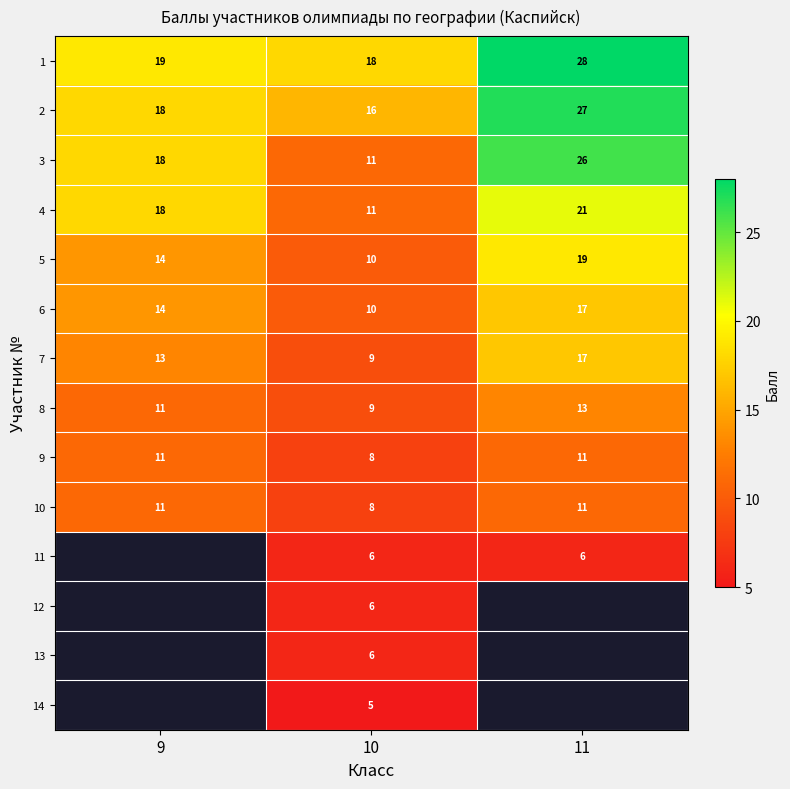

What is the total value across all series at 10?

133